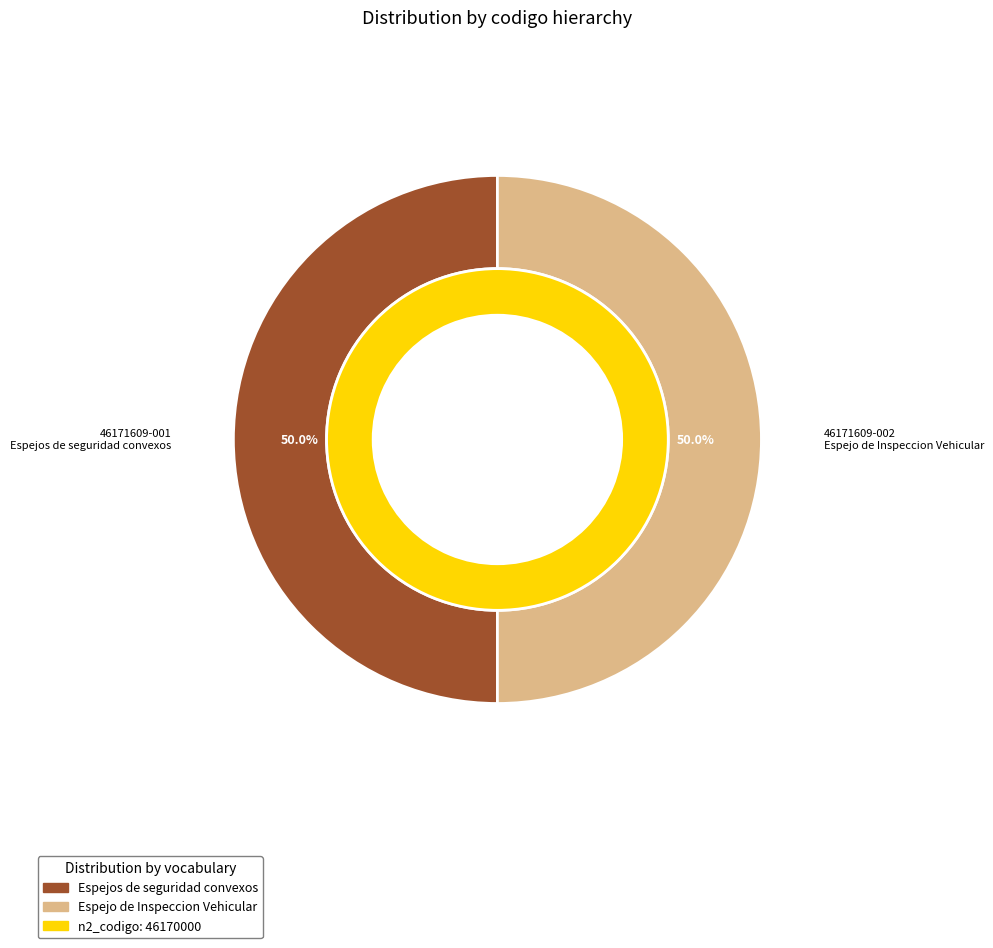

Is the sum of 46171609-002 and 46171609-001 greater than half?

Yes